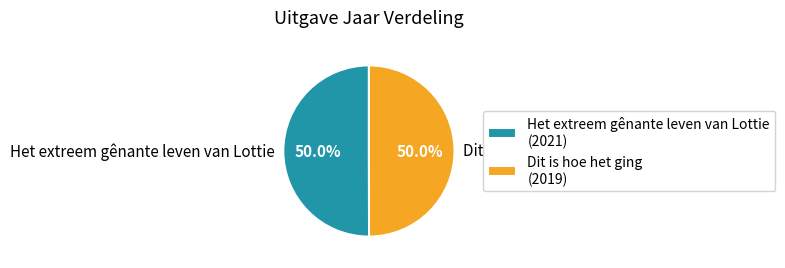

To the nearest percent, what percentage of the pie is Dit is hoe het ging?

50%